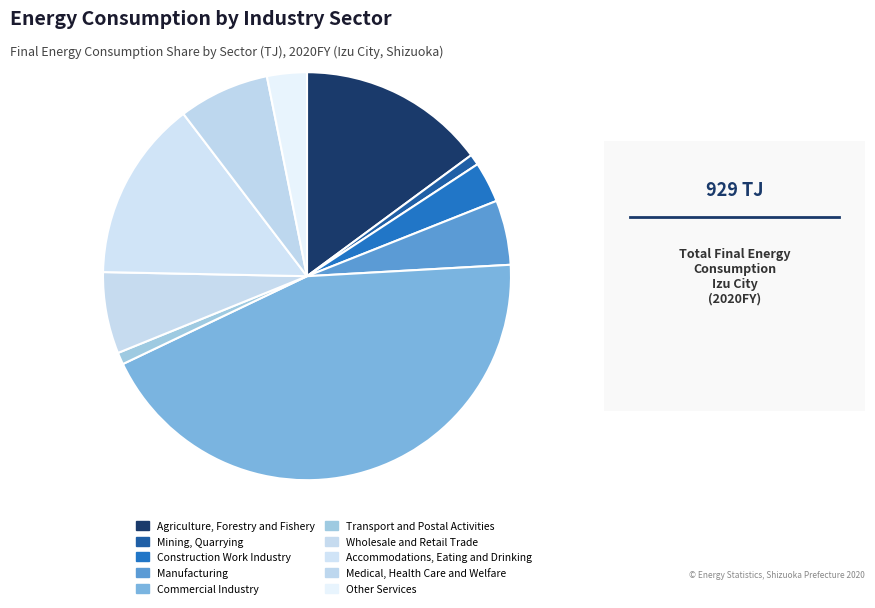

How many segments does this pie chart have?

10